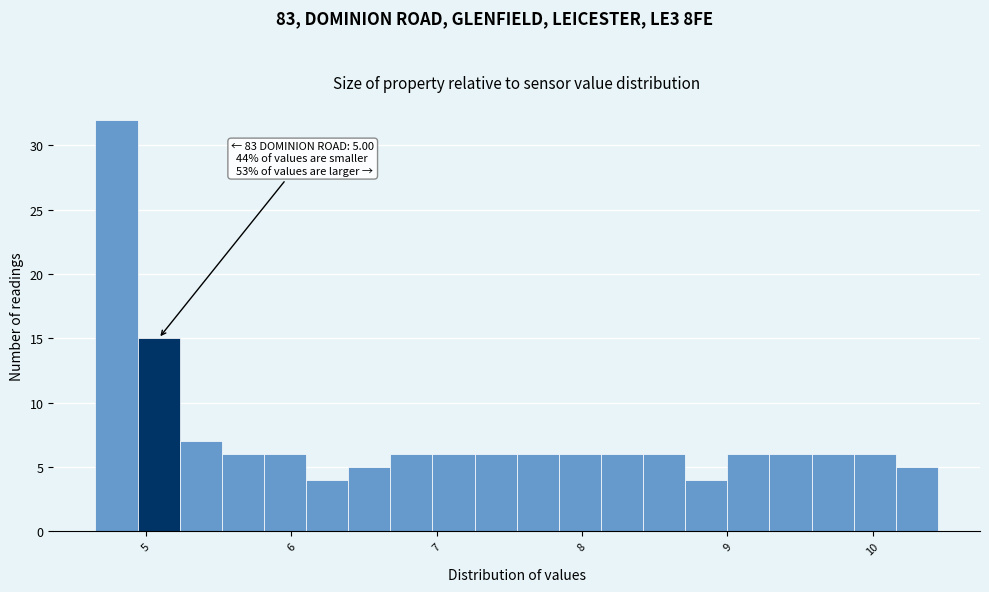

Around what value on the x-axis is the tallest bar? Give the approximate position of its centre, as read against the axis.

4.8